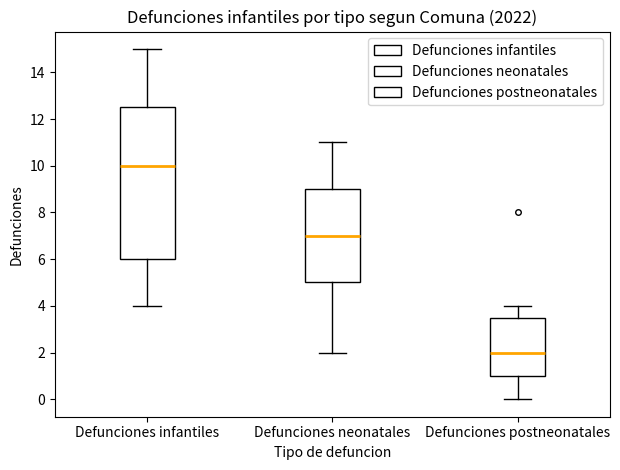

Where is the lower edge of the box for Defunciones postneonatales on the y-axis? The values are not printed on the chart, so give them approximately, as read against the axis.

1.0